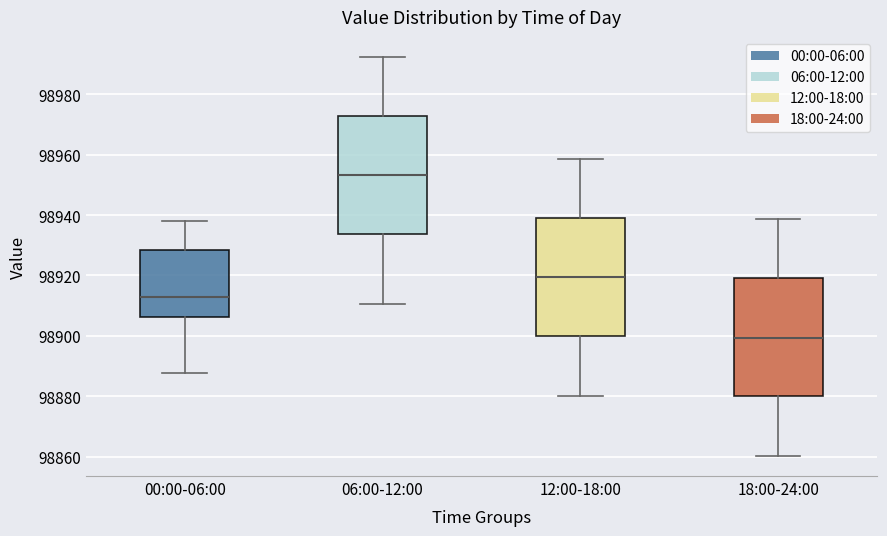

Reading left to right, transcribe this box plot: for each box, give where its median line is, the range the box spans, and where its two whiskers end, as read against the y-axis. The values are not printed on the chart, so give them approximately, as read against the axis.

00:00-06:00: median 98912, box 98906 to 98928, whiskers 98888 to 98938
06:00-12:00: median 98954, box 98934 to 98972, whiskers 98910 to 98992
12:00-18:00: median 98920, box 98900 to 98940, whiskers 98880 to 98958
18:00-24:00: median 98900, box 98880 to 98920, whiskers 98860 to 98938